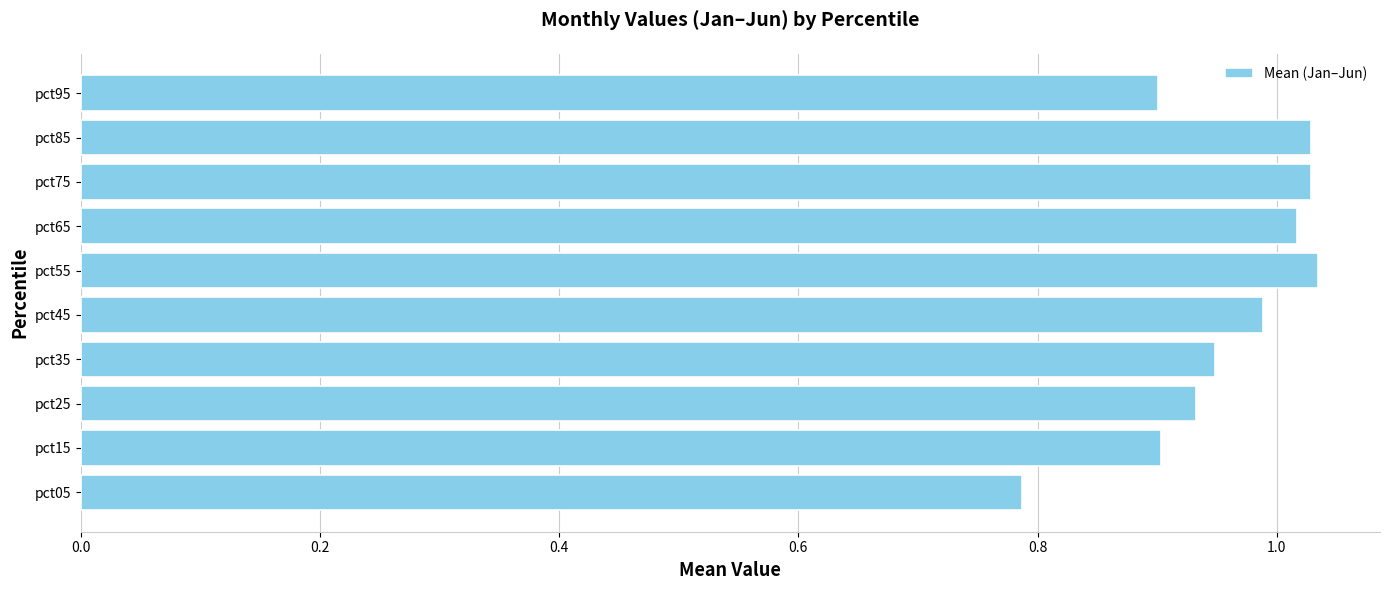

What is the sum of all values?

9.6